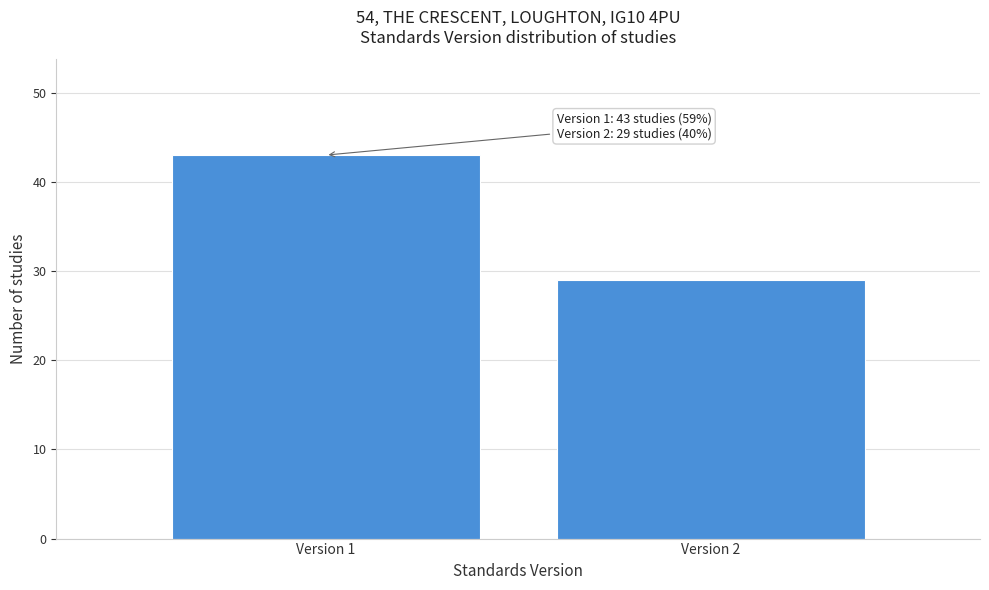

Reading left to right, list all the values displayed in this chart.

Version 1=43	Version 2=29